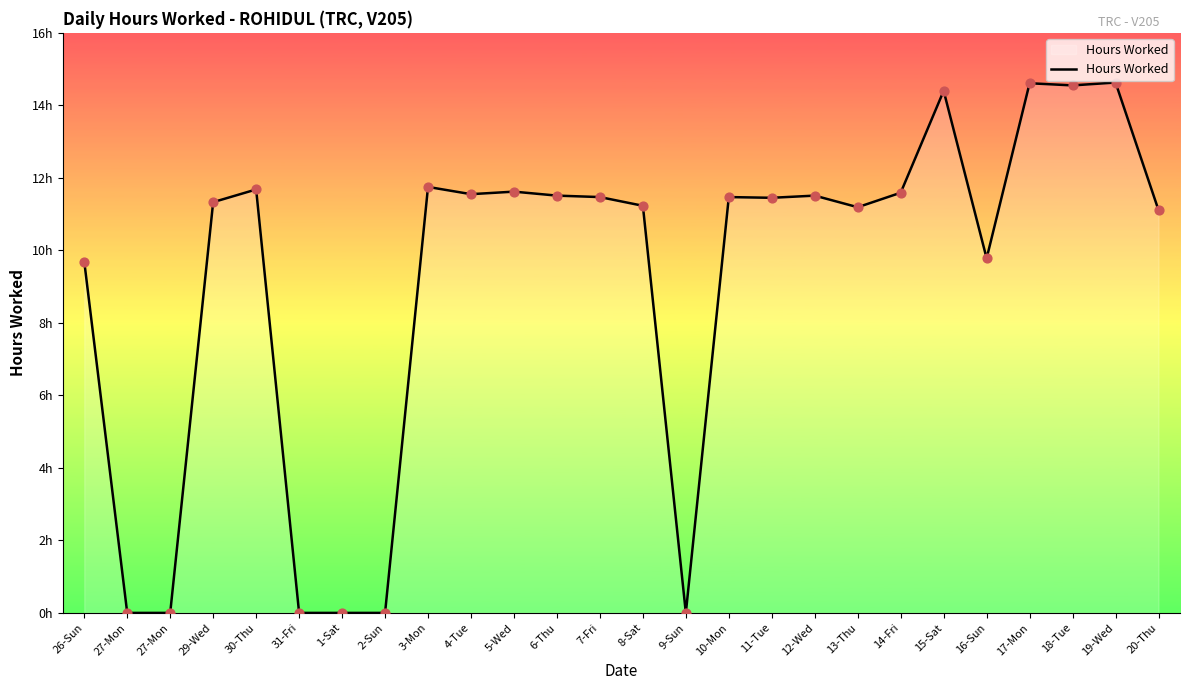

What is the change in value from 11-Tue to 14-Fri?

+0.1